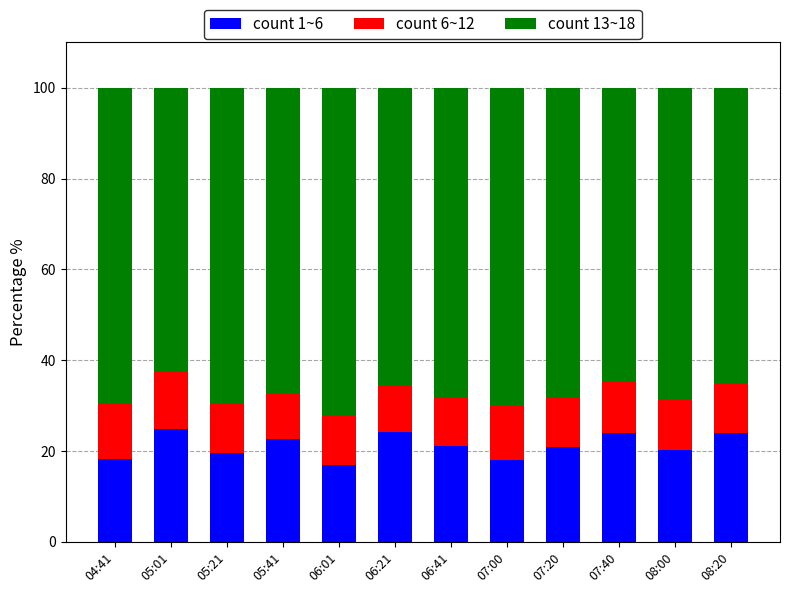

What is the total value across all series at 05:21?

100.0